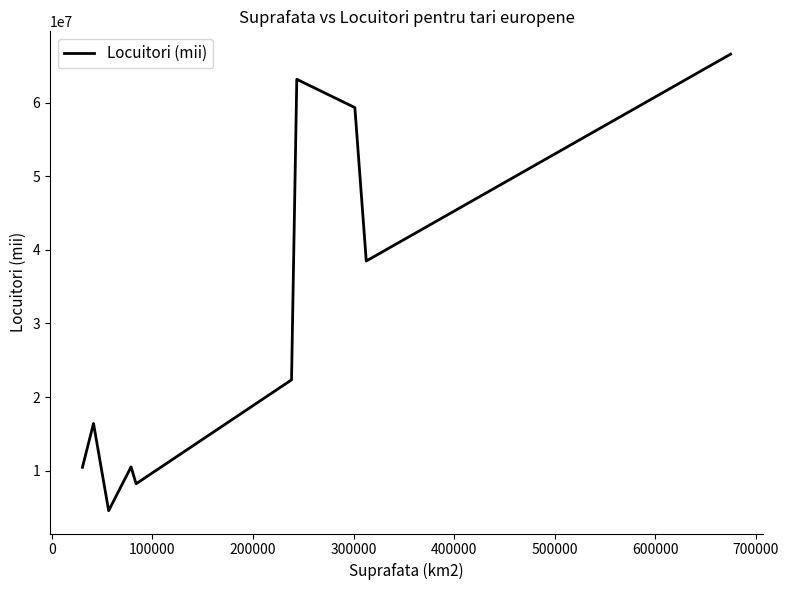

What is the difference between the maximum and minimum values?

62049000